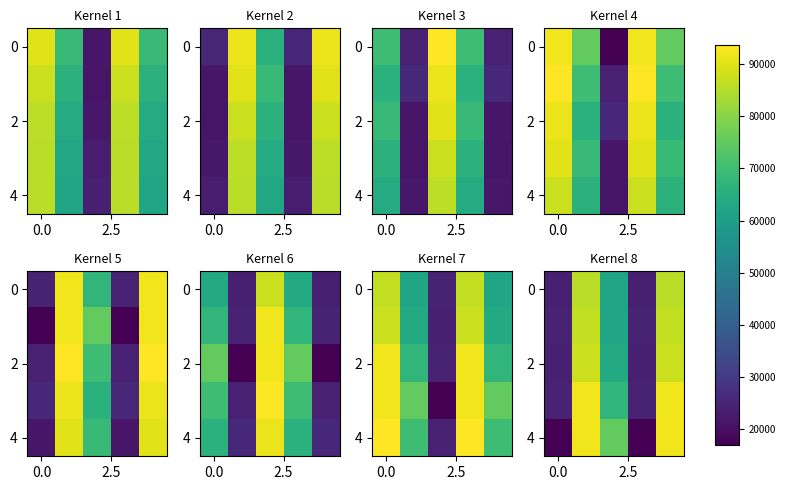

Count the number of data series in this chart.

5